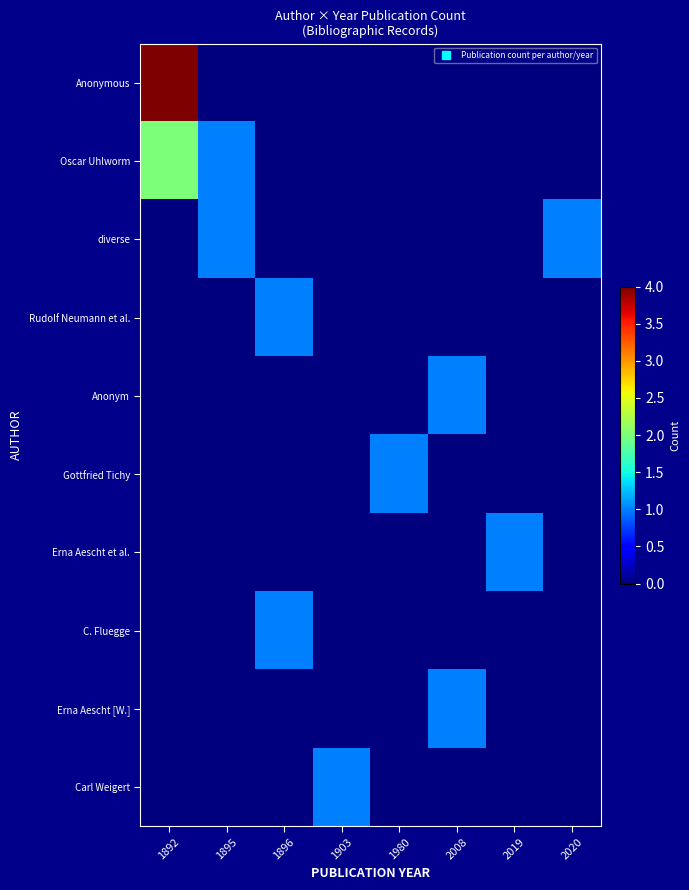

At which category does the chart reach its peak across all series?

1892